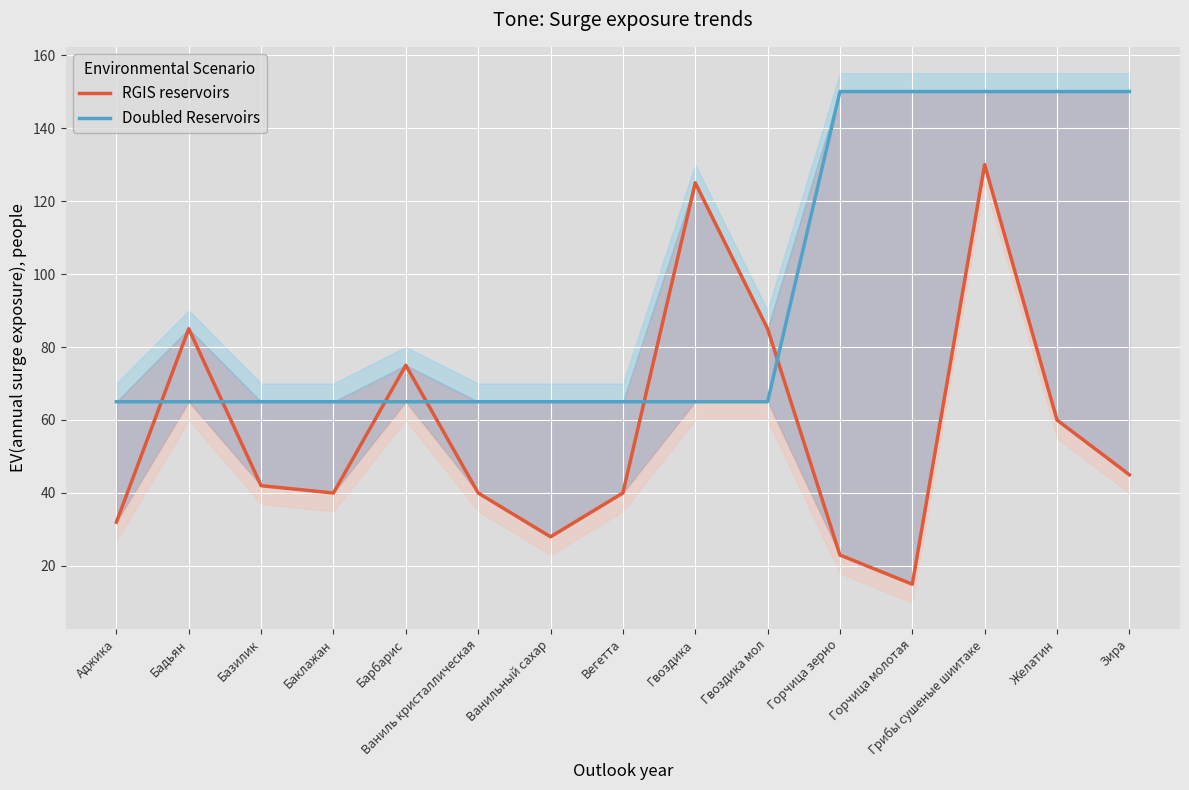

How many lines are shown in the chart?

2